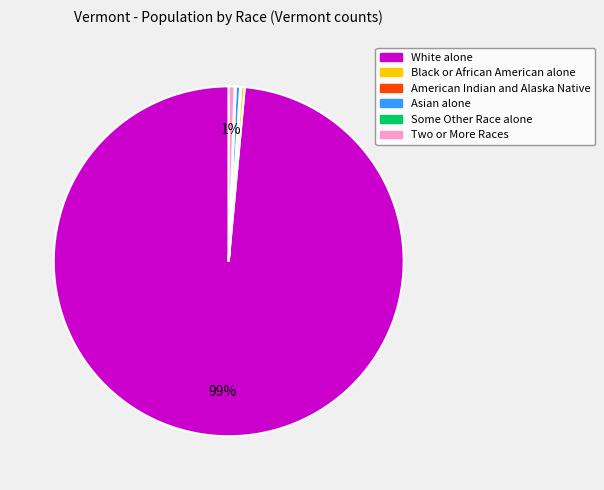

To the nearest percent, what is the average slice percentage?

17%